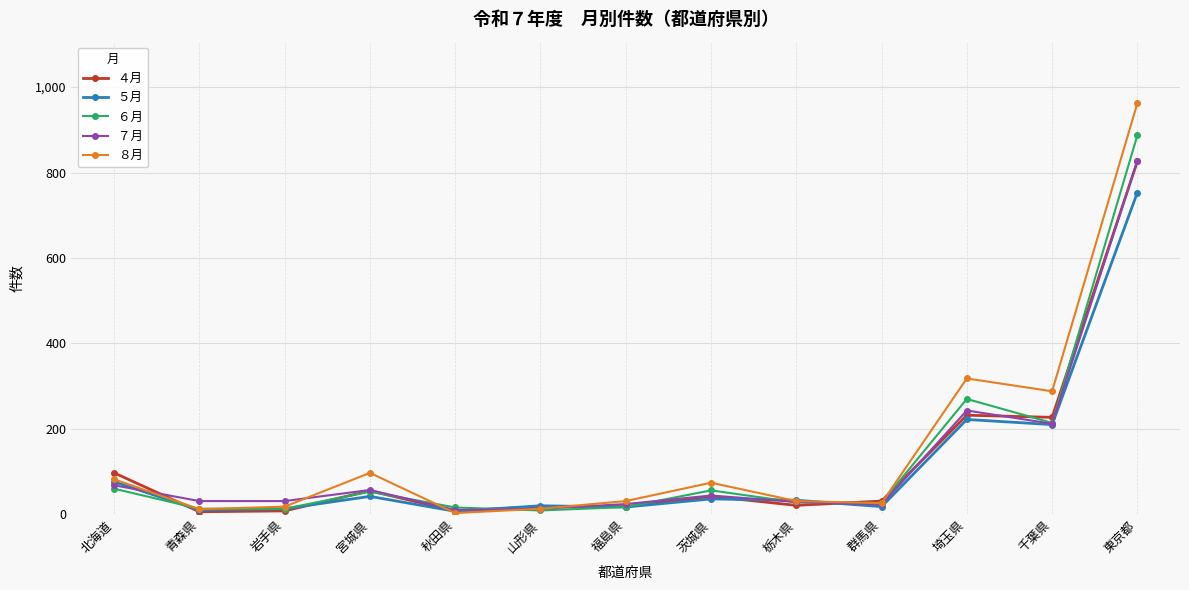

What is the label of the 4th point from the left?

宮城県